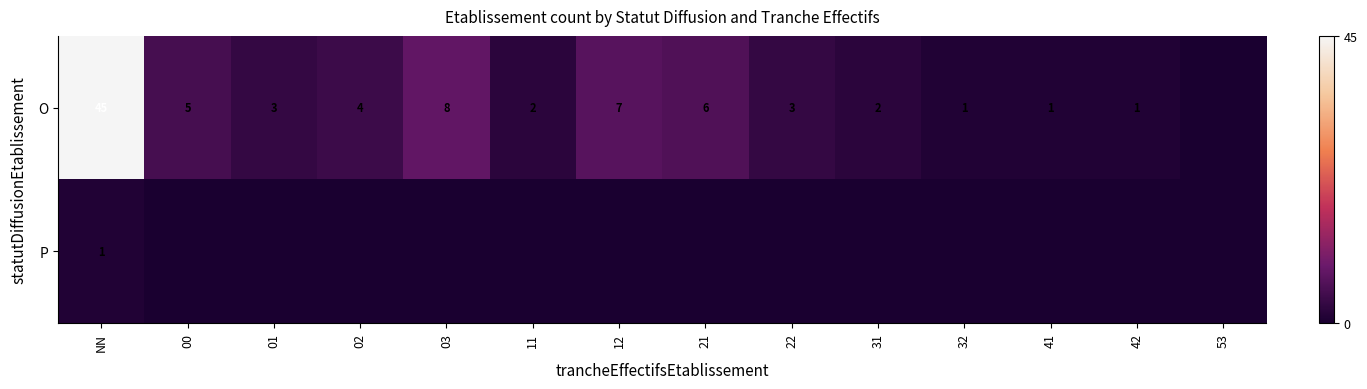

What is the sum of the O values at 42 and 22?

4